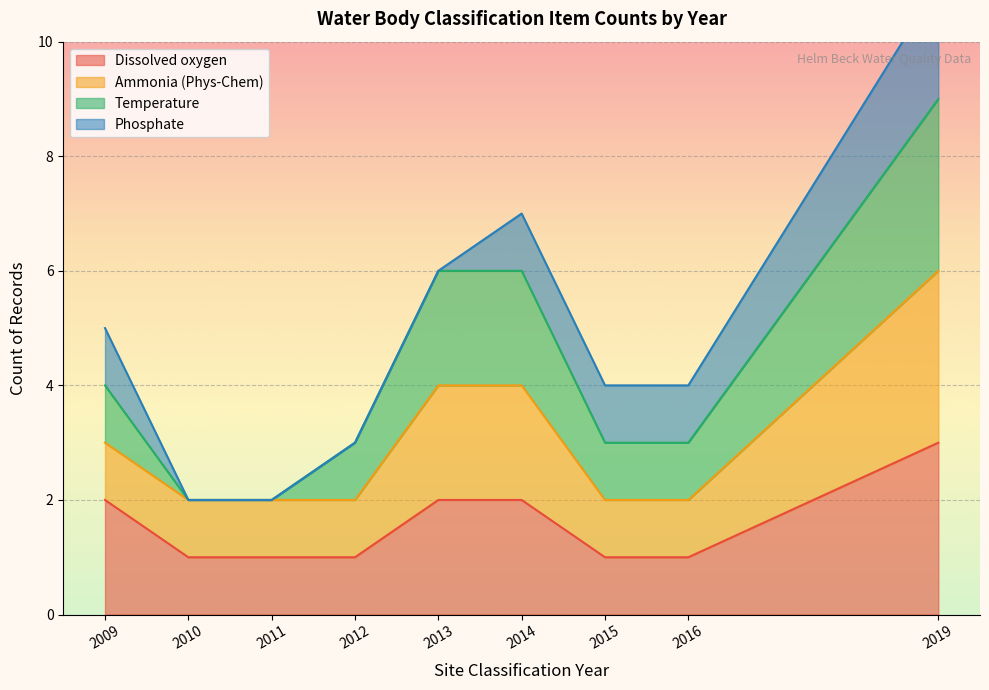

True or false: Ammonia (Phys-Chem) has more than 0 interior local peaks.

False